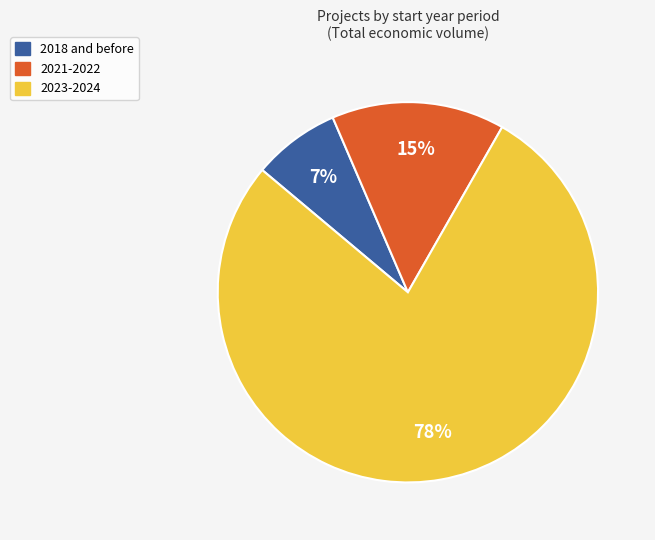

Is there any slice that represents more than half of the pie?

Yes